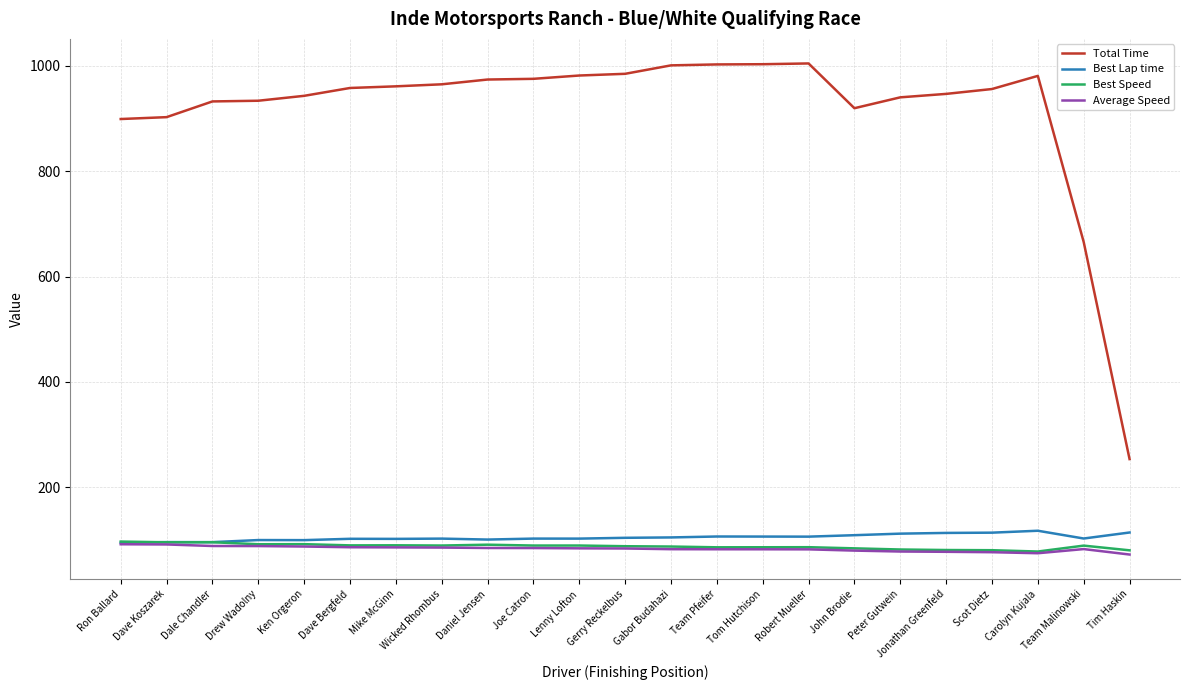

In Total Time, how many points are higher than both neighbors (excluding endpoints)?

2